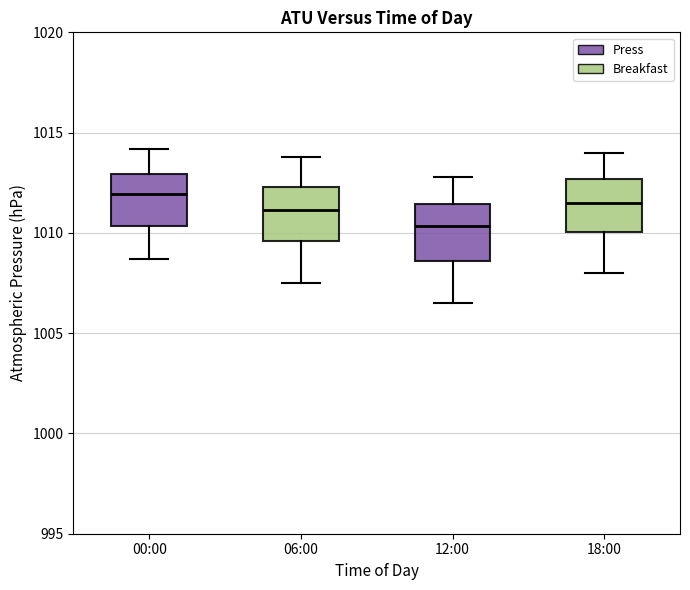

Reading left to right, transcribe this box plot: for each box, give where its median line is, the range the box spans, and where its two whiskers end, as read against the y-axis. The values are not printed on the chart, so give them approximately, as read against the axis.

00:00: median 1012.0, box 1010.5 to 1013.0, whiskers 1008.5 to 1014.0
06:00: median 1011.0, box 1009.5 to 1012.5, whiskers 1007.5 to 1014.0
12:00: median 1010.5, box 1008.5 to 1011.5, whiskers 1006.5 to 1013.0
18:00: median 1011.5, box 1010.0 to 1012.5, whiskers 1008.0 to 1014.0